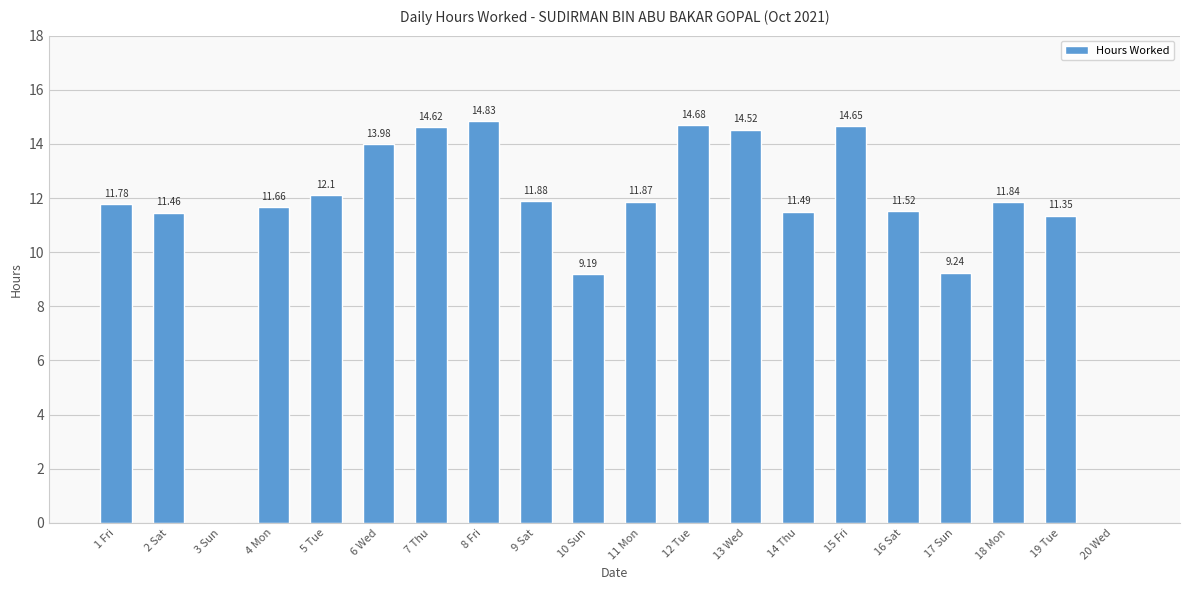

Approximately how many times larger is the value at 19 Tue compared to 14 Thu?

1.0